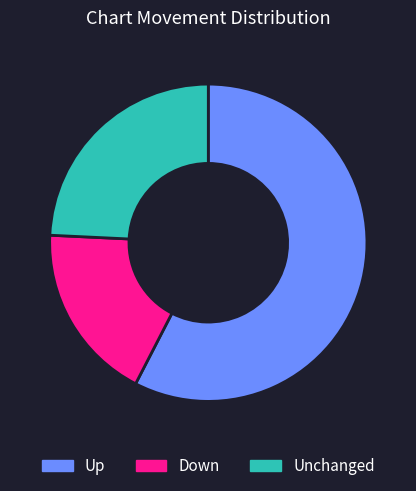

Is there a majority slice in this chart?

Yes